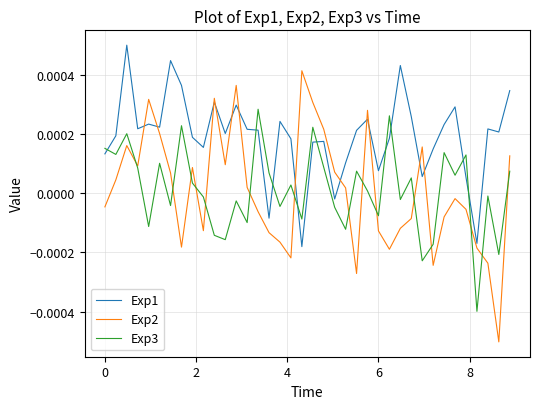

Does the chart have visible grid lines?

Yes